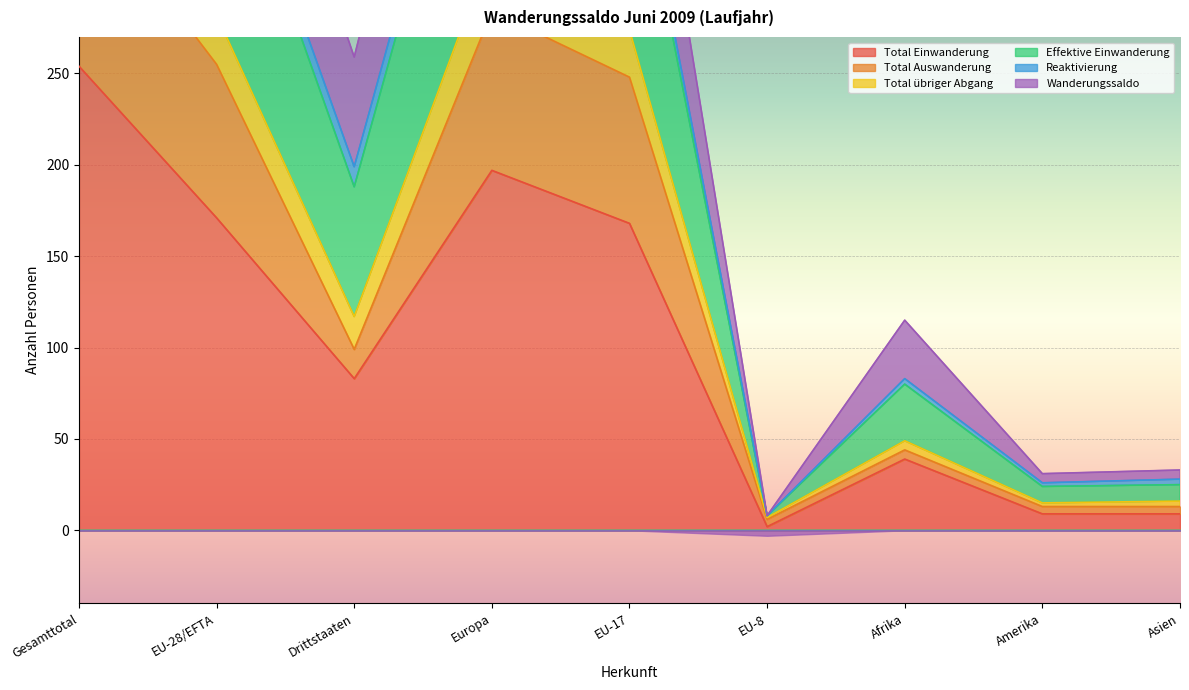

What is the spread (max minus min) of values at EU-28/EFTA?

309